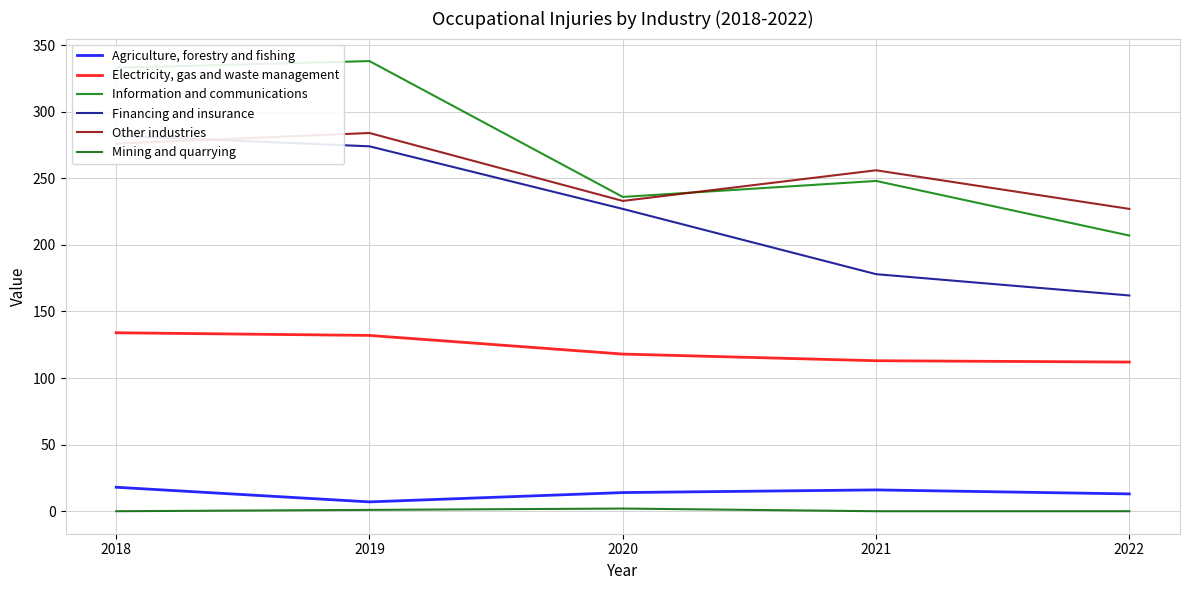

Which has a higher value, 2021 or 2018?

2018